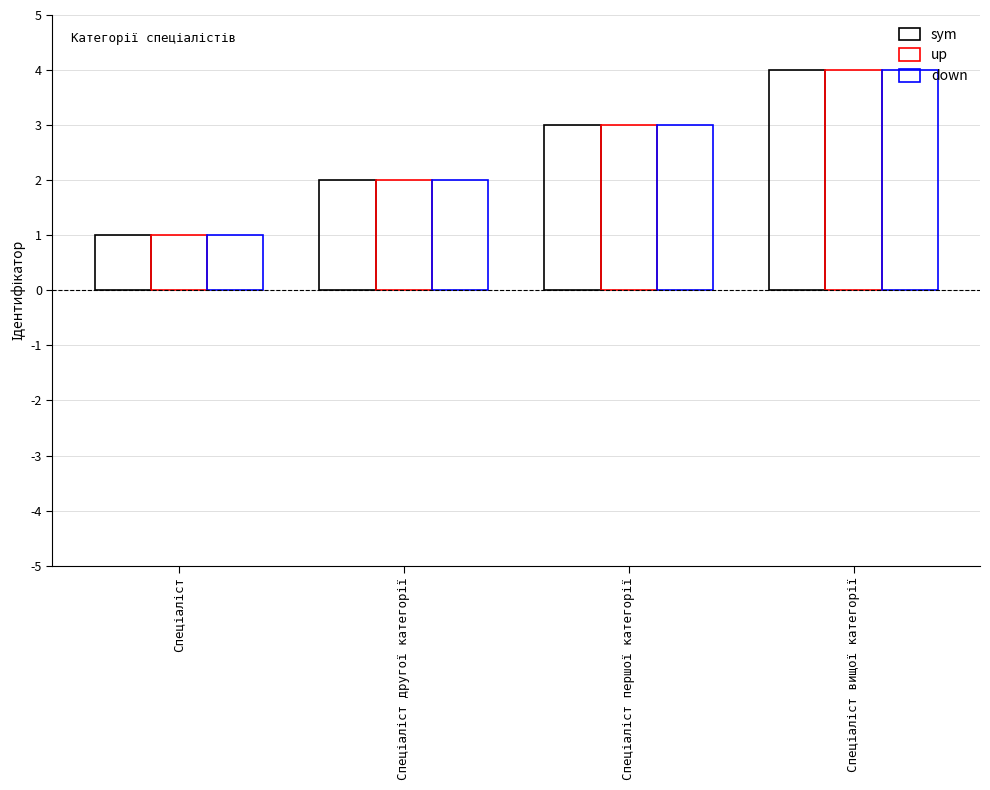

How many bars are there in each group?

3